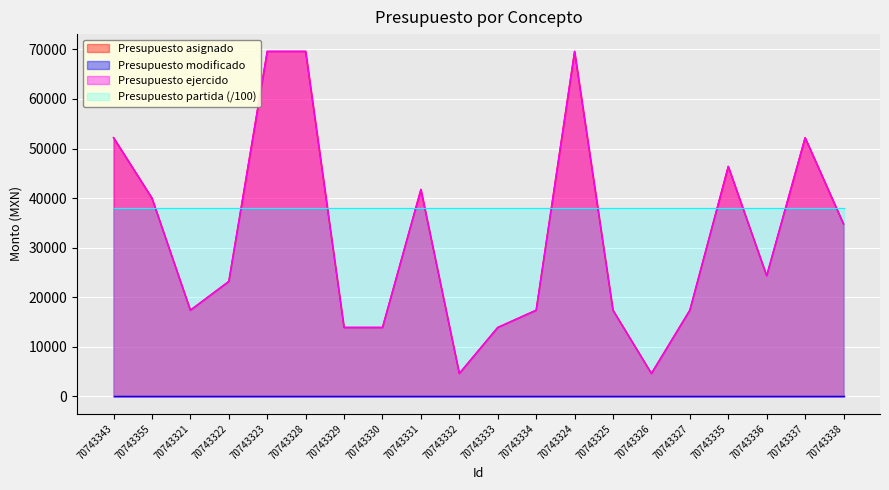

Which series has the largest range (max minus min)?

Presupuesto asignado